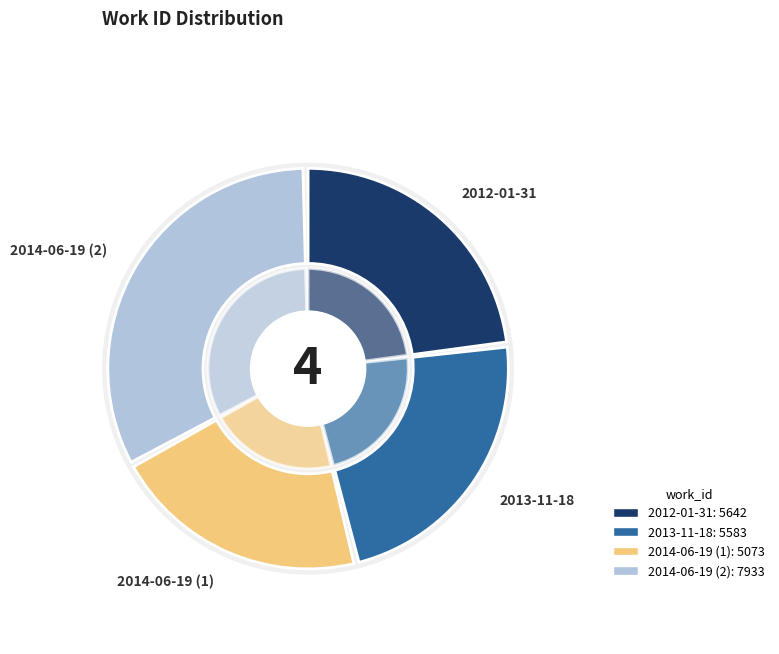

Between 2014-06-19 (1) and 2014-06-19 (2), which is larger?

2014-06-19 (2)